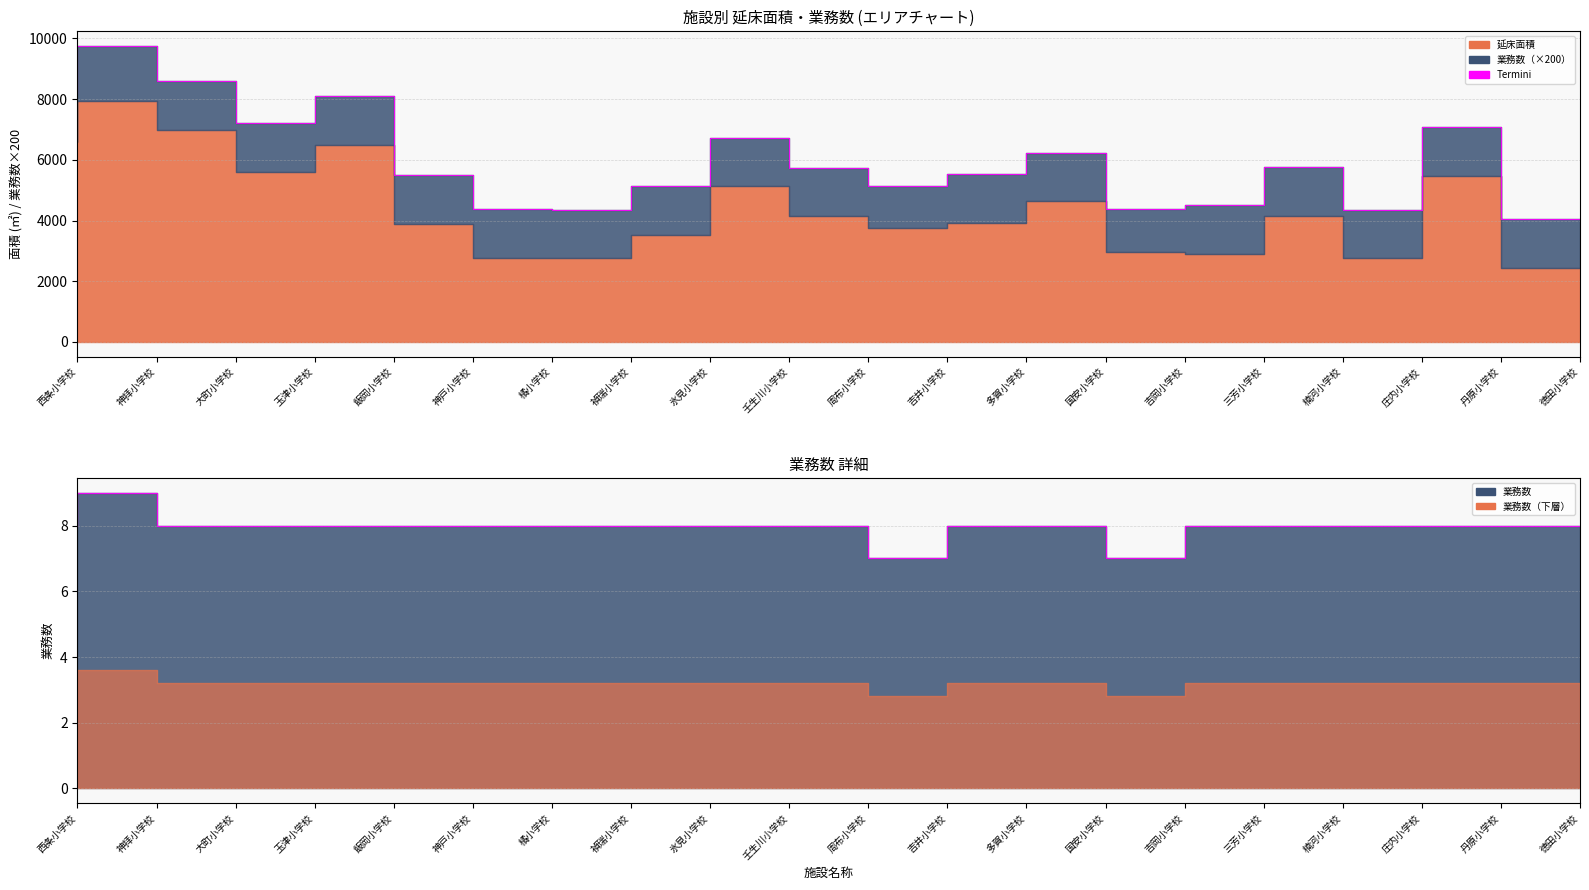

True or false: 延床面積 has more than 1 interior local peaks.

True